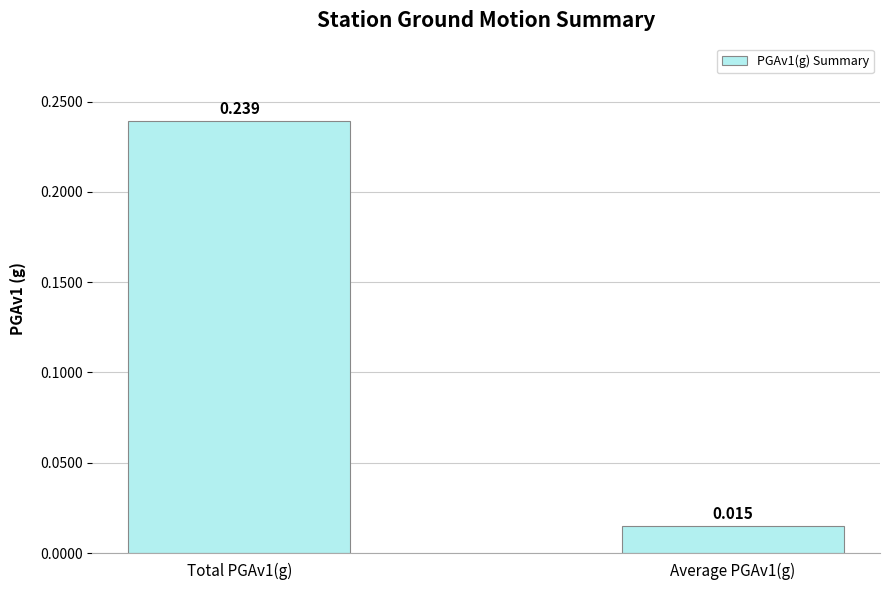

Reading left to right, list all the values displayed in this chart.

0.2	0.0